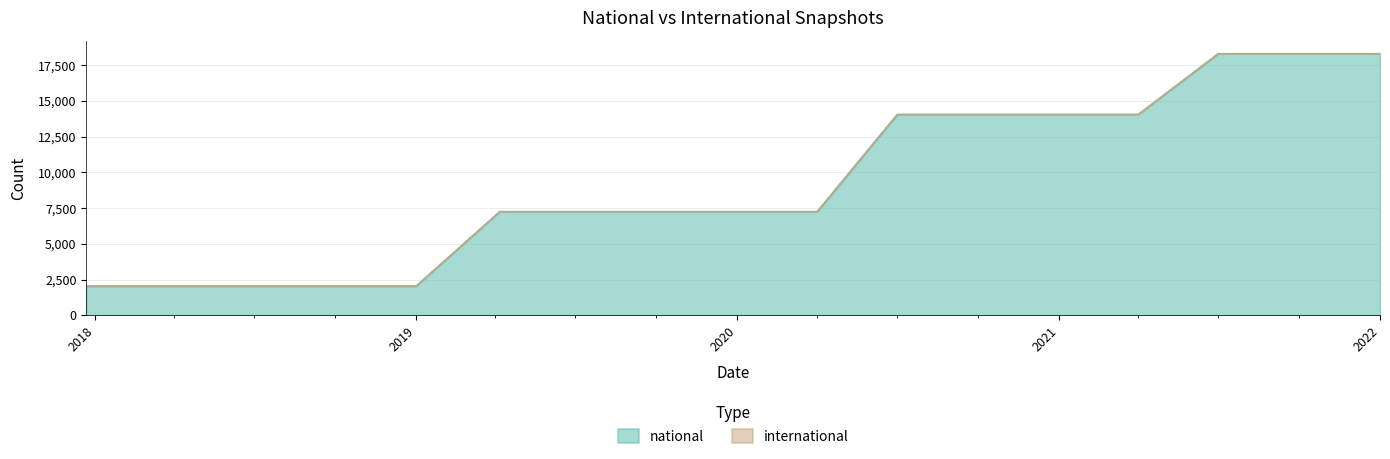

The national series shows 2049 at 2019. True or false?

True